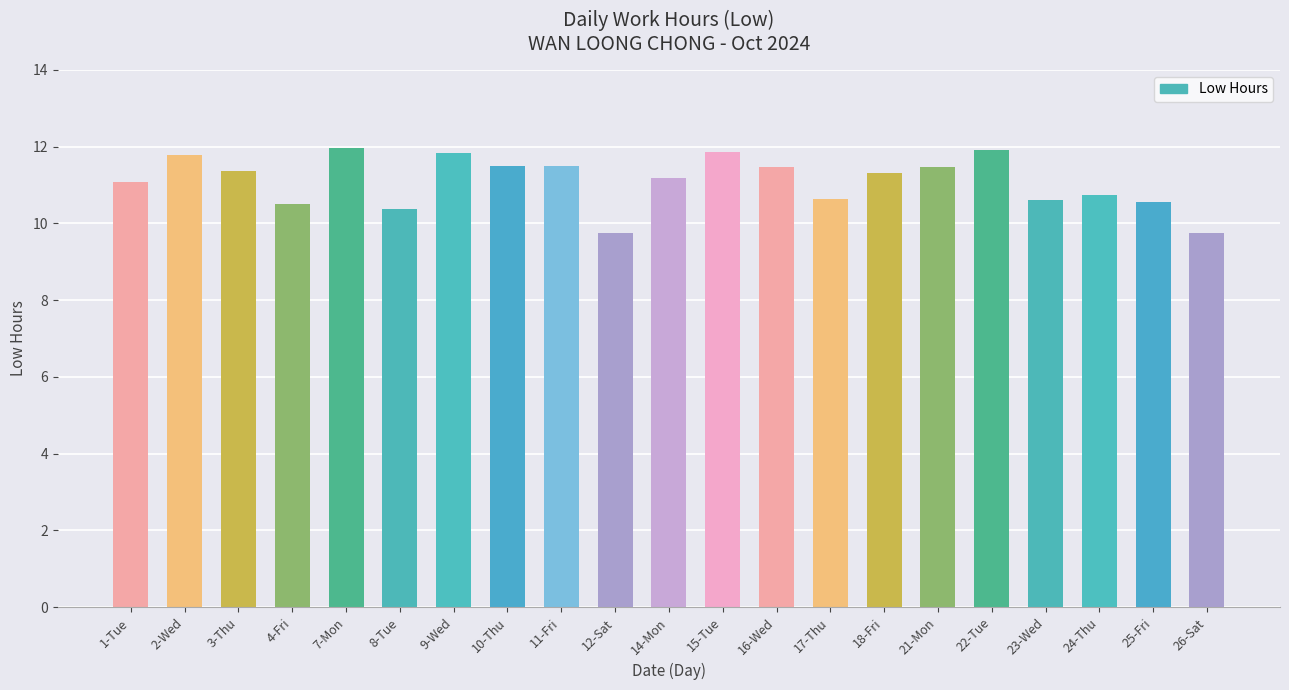

What is the smallest value displayed?

9.7